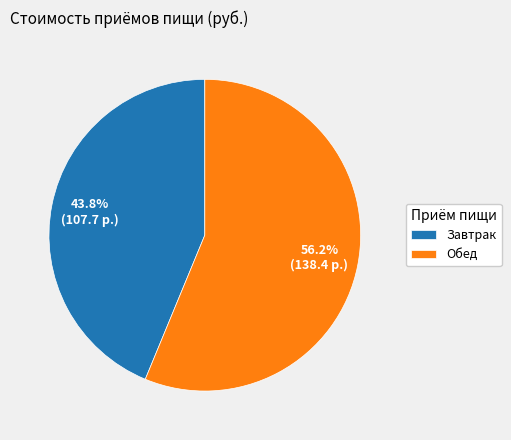

Do Завтрак and Обед together represent more than half of the pie?

Yes